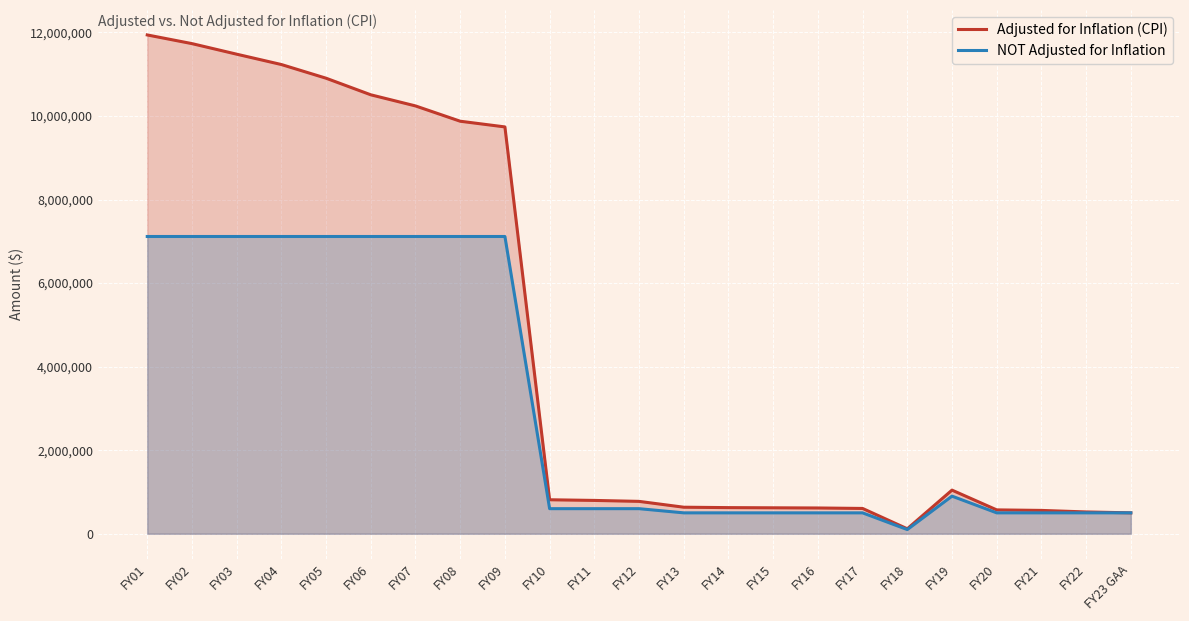

At how many categories does at least one series exceed 7898730?

9